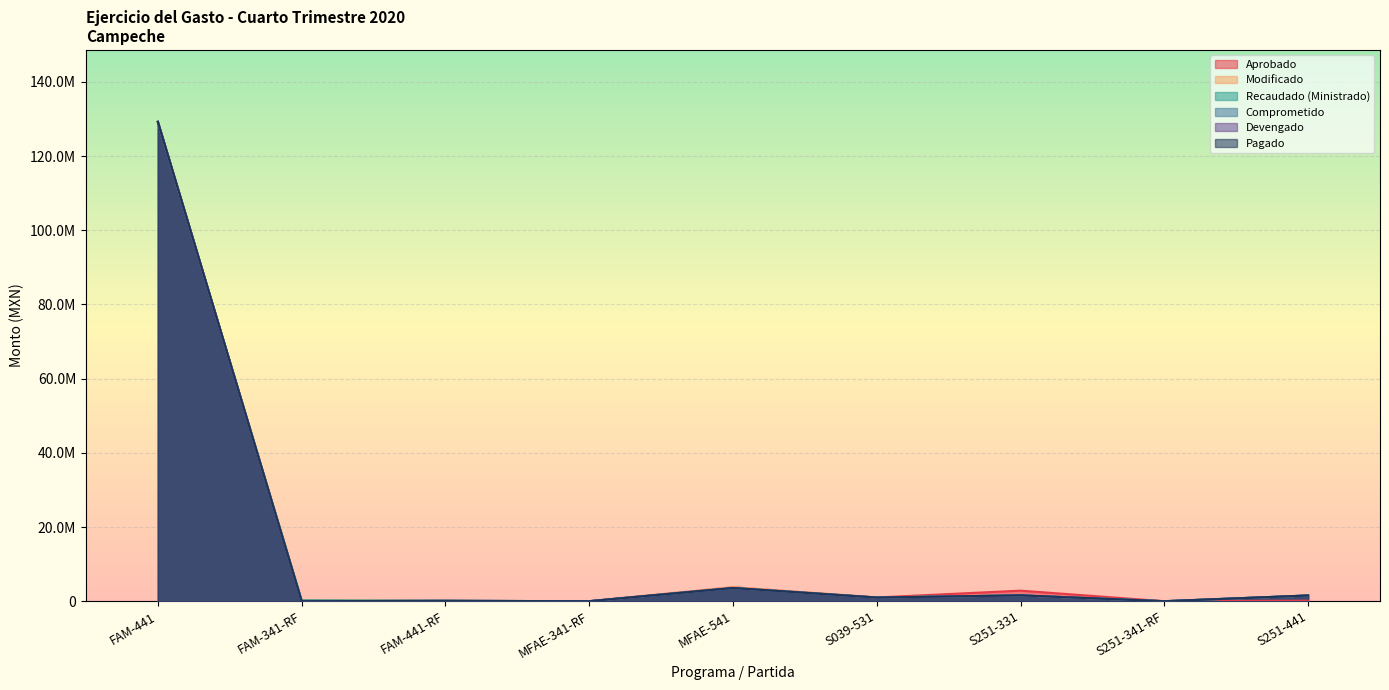

At how many categories does at least one series exceed 54201833?

1